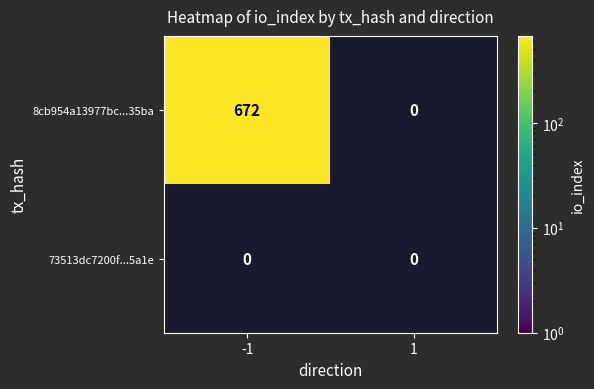

What is the difference between the 8cb954a13977bc048fdfab87eb187ff0fc535ba values at -1 and 1?

672